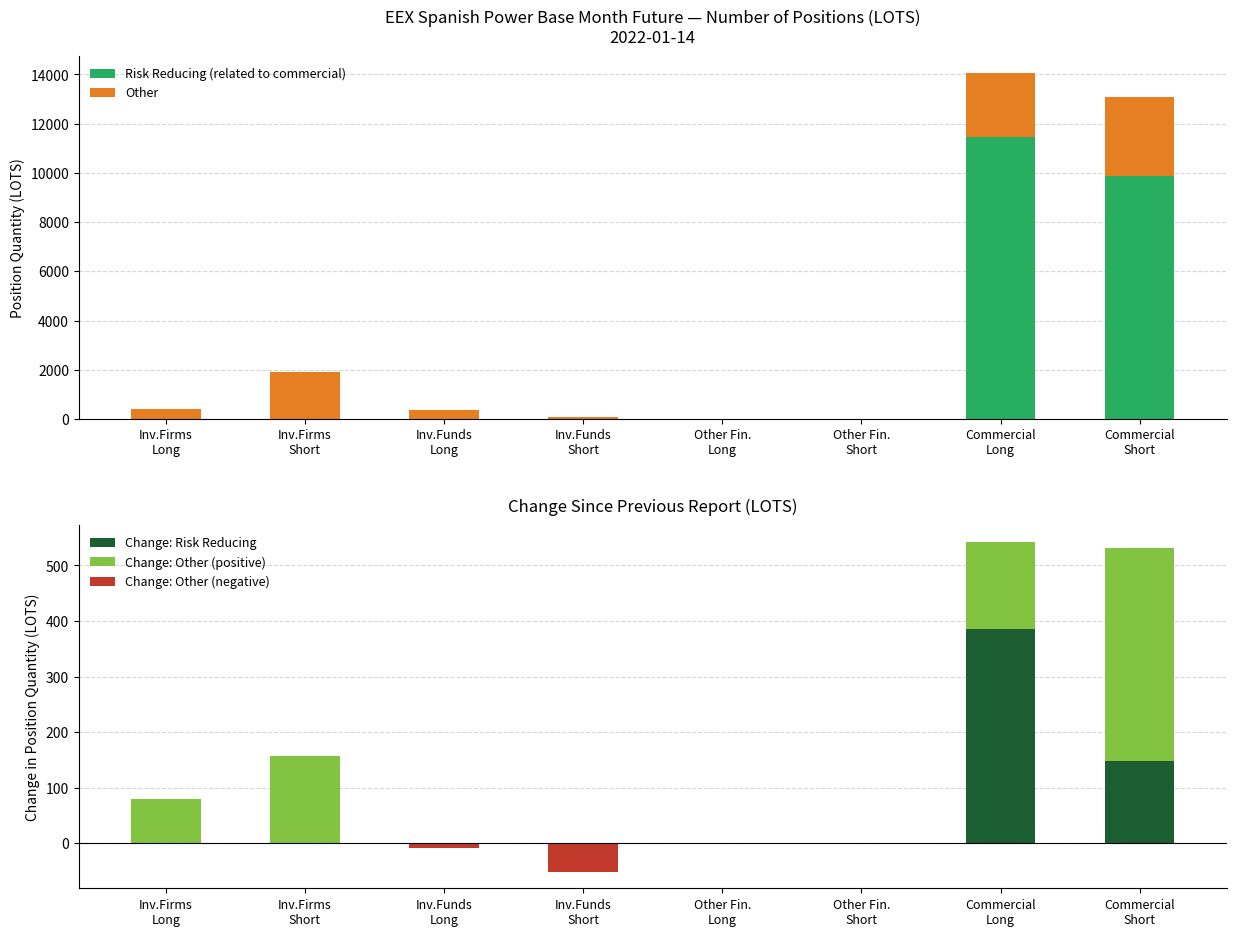

What is the value of the Other bar at the 8th from the left?

3226.6